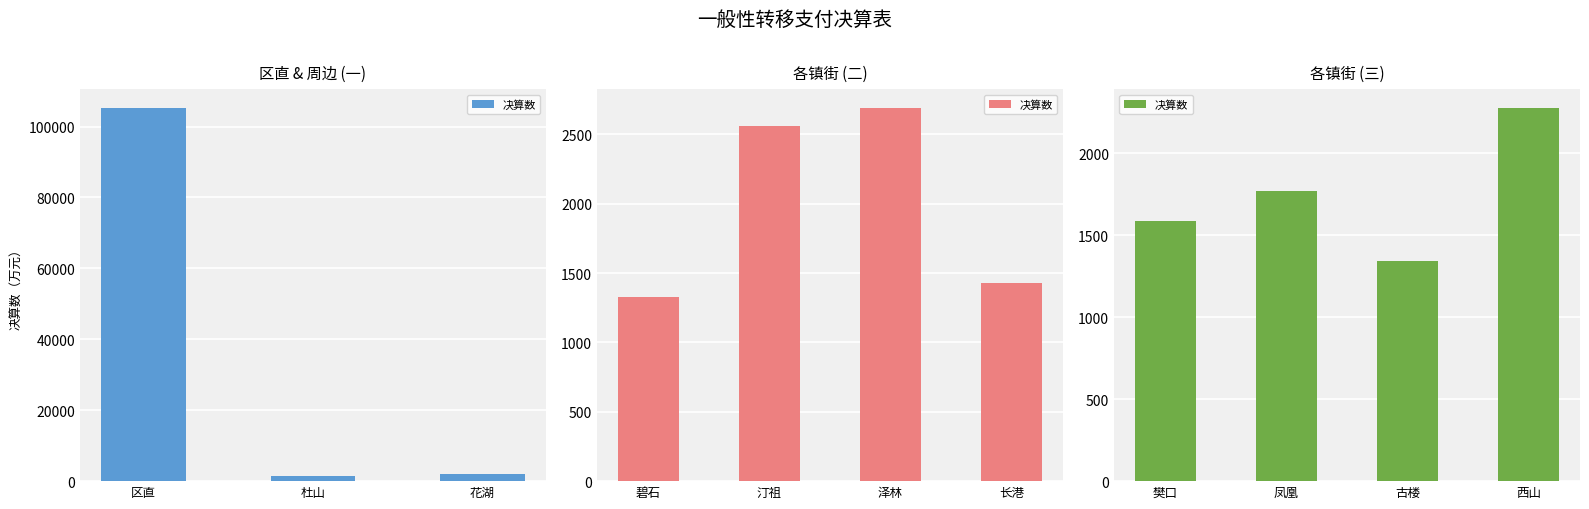

What is the value of the 4th bar from the left?

2278.9